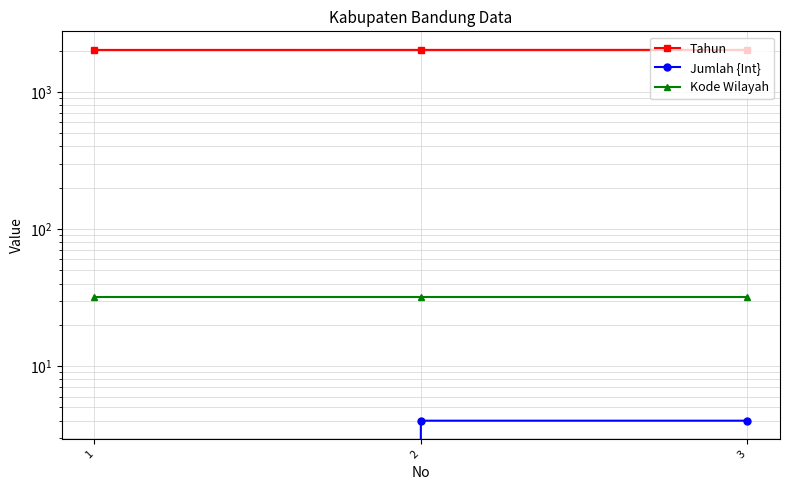

What is the average value of the Kode Wilayah series?

32.0